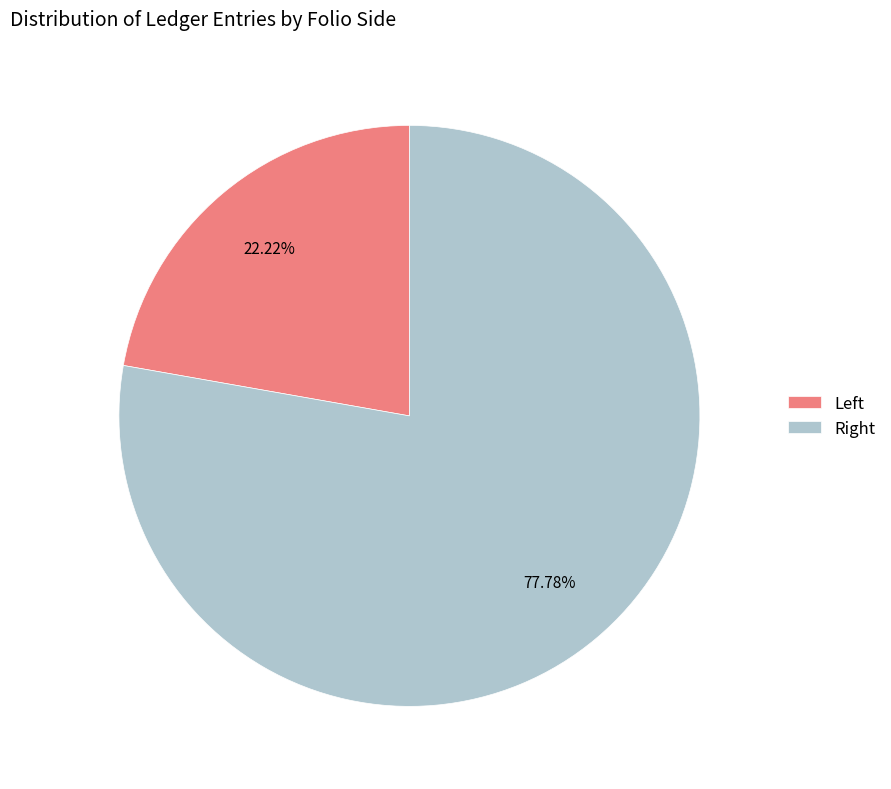

Which category accounts for the majority?

Right